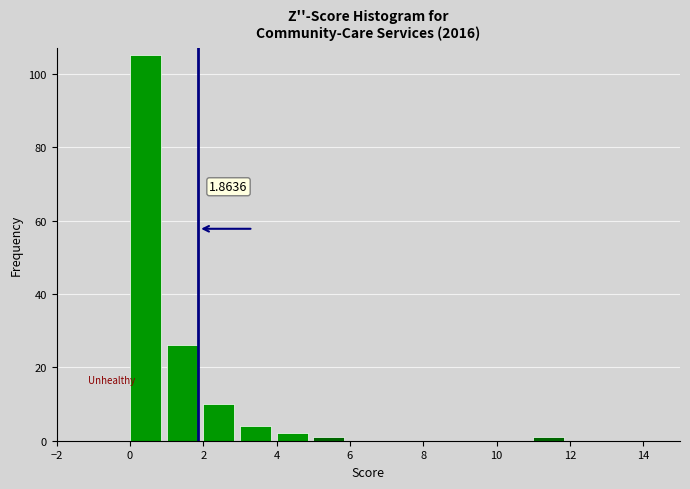

Which range on the x-axis has the tallest bar?

0 to 1